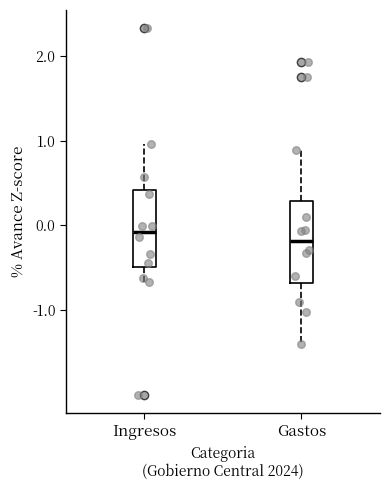

Which box's median line is the lowest?

Gastos